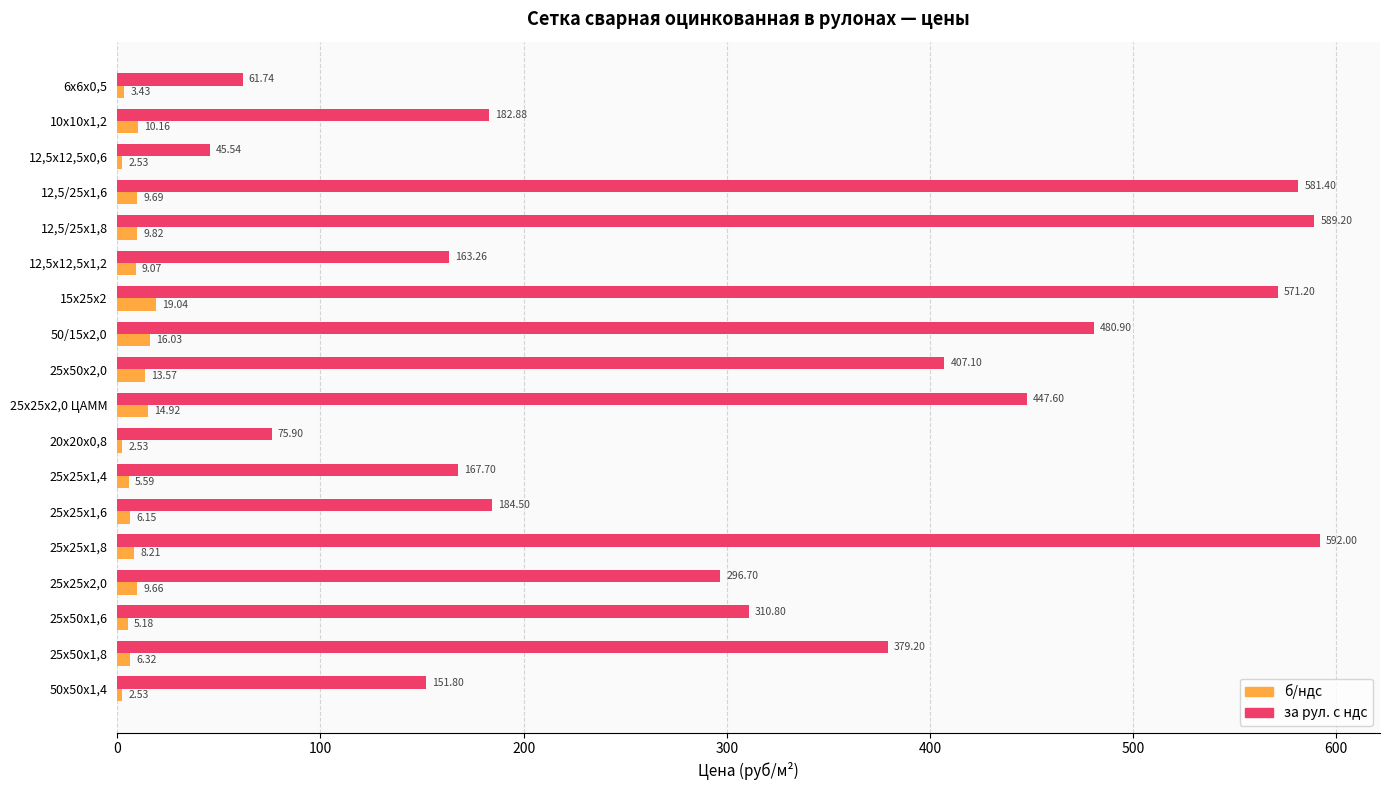

Is the value of б/ндс at 50х50х1,4 greater than the value of за рул. с ндс at 25х25х1,6?

No